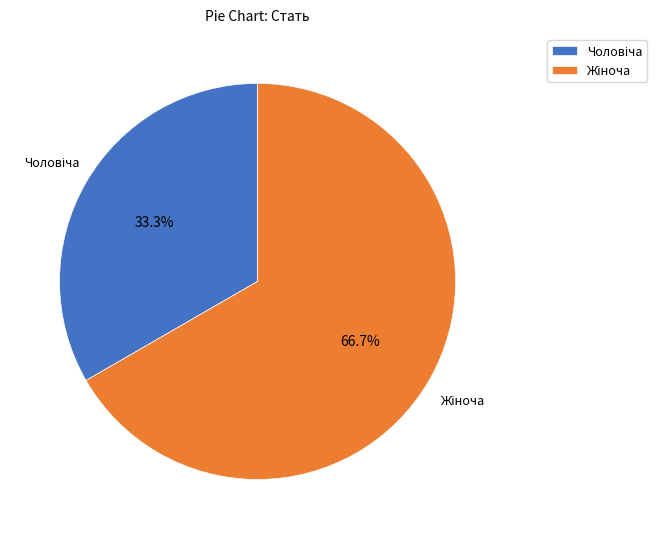

Is there a majority slice in this chart?

Yes